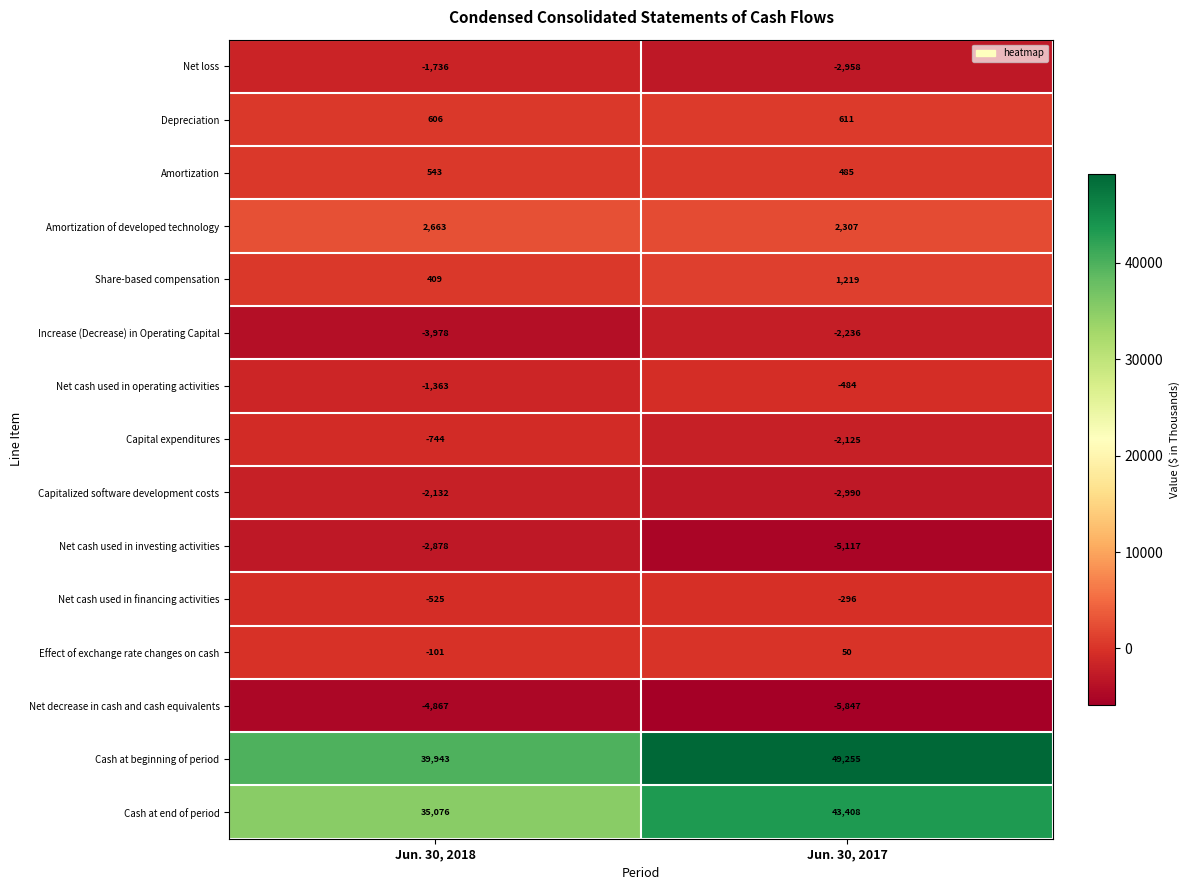

What is the sum of all Capital expenditures values?

-2869